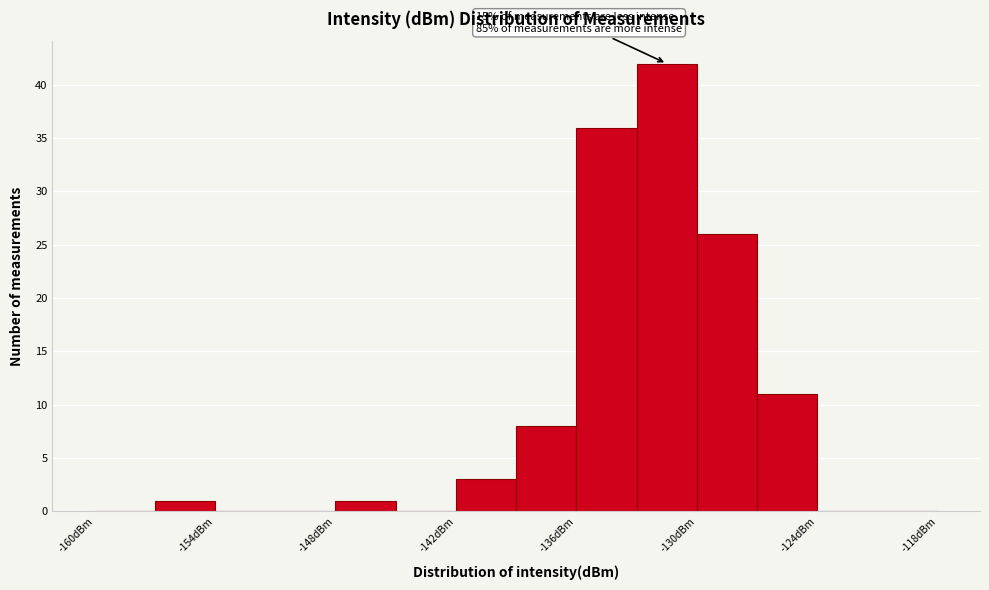

Around what value on the x-axis is the tallest bar? Give the approximate position of its centre, as read against the axis.

-131